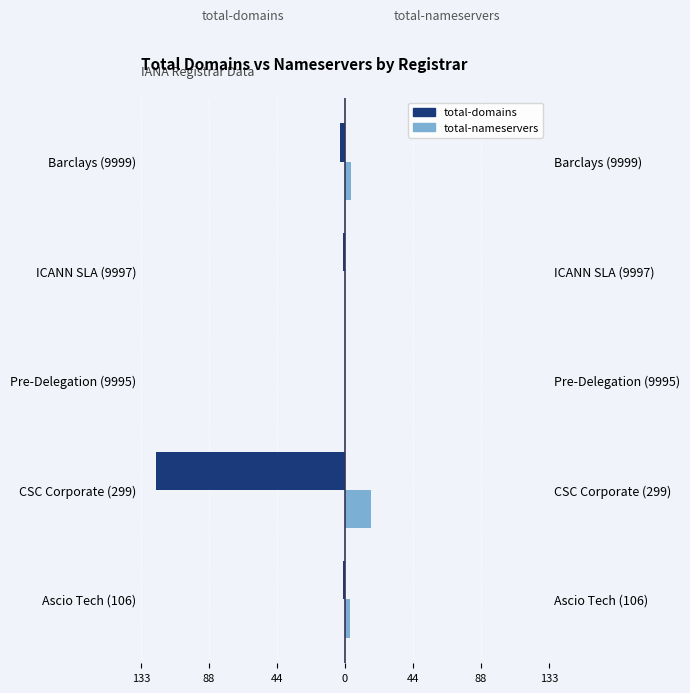

Is the value of total-domains at Barclays (9999) greater than the value of total-nameservers at CSC Corporate (299)?

No